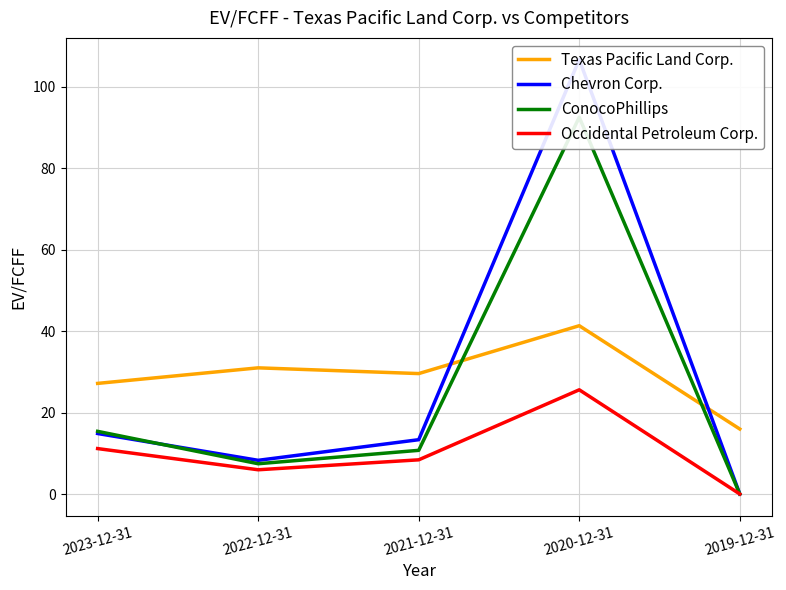

The Occidental Petroleum Corp. series shows 8.4 at 2021-12-31. True or false?

True